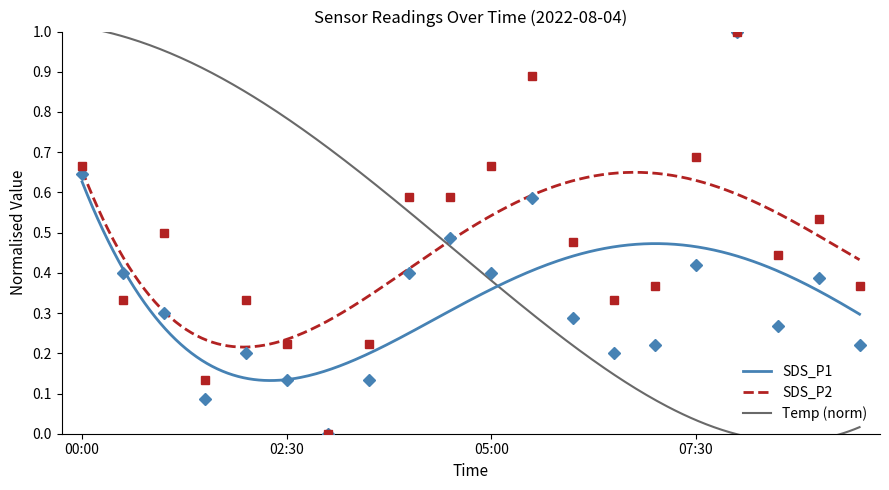

True or false: SDS_P2 and SDS_P1 cross at least once.

False